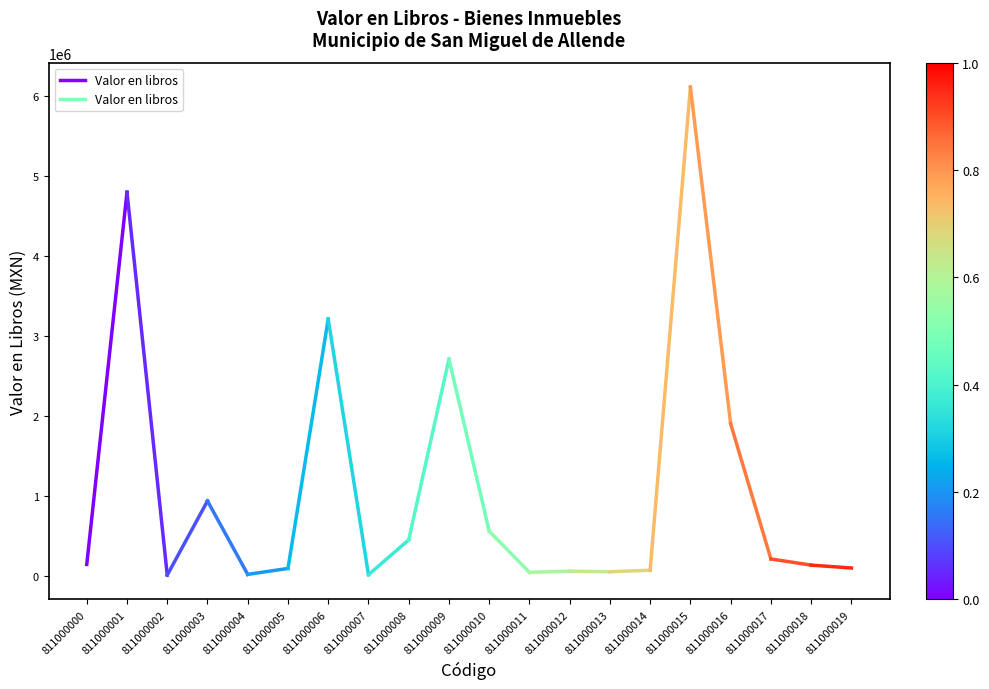

What is the difference between the maximum and minimum values?

4660000